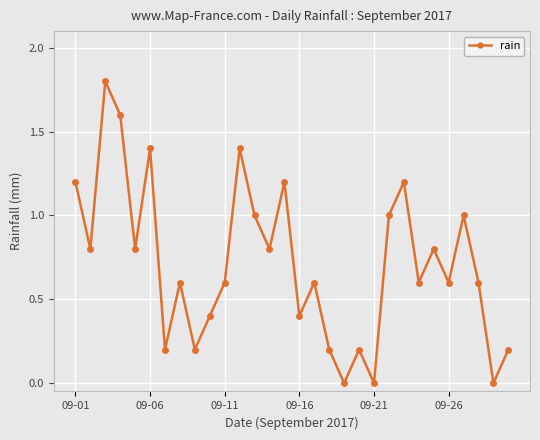

Reading right to left, extract all data points from this chart.

0.2	0.0	0.6	1.0	0.6	0.8	0.6	1.2	1.0	0.0	0.2	0.0	0.2	0.6	0.4	1.2	0.8	1.0	1.4	0.6	0.4	0.2	0.6	0.2	1.4	0.8	1.6	1.8	0.8	1.2